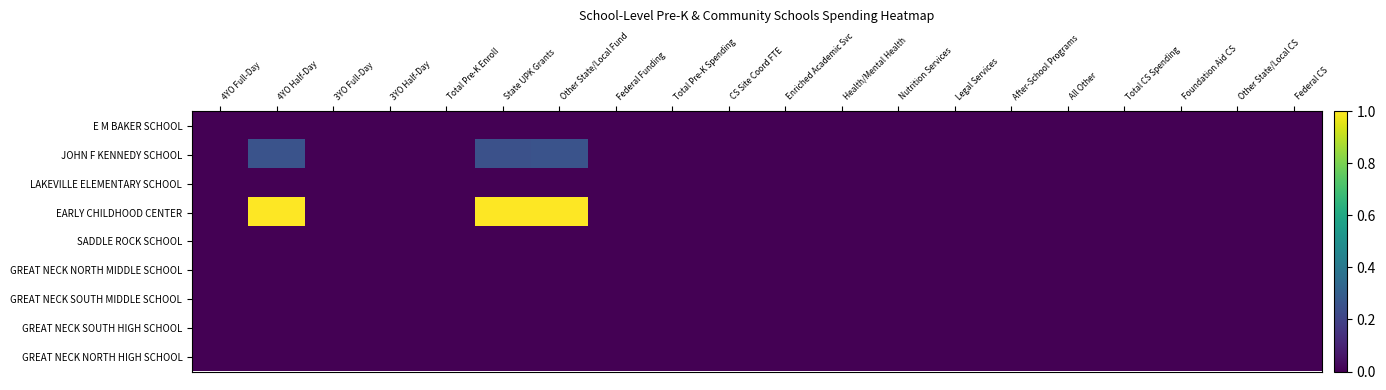

Reading left to right, list all the values displayed in this chart.

E M BAKER SCHOOL: 4YO Full-Day=0.0	4YO Half-Day=0.0	3YO Full-Day=0.0	3YO Half-Day=0.0	Total Pre-K Enroll=0.0	State UPK Grants=0.0	Other State/Local Fund=0.0	Federal Funding=0.0	Total Pre-K Spending=0.0	CS Site Coord FTE=0.0	Enriched Academic Svc=0.0	Health/Mental Health=0.0	Nutrition Services=0.0	Legal Services=0.0	After-School Programs=0.0	All Other=0.0	Total CS Spending=0.0	Foundation Aid CS=0.0	Other State/Local CS=0.0	Federal CS=0.0
JOHN F KENNEDY SCHOOL: 4YO Full-Day=0.0	4YO Half-Day=0.3	3YO Full-Day=0.0	3YO Half-Day=0.0	Total Pre-K Enroll=0.0	State UPK Grants=0.2	Other State/Local Fund=0.3	Federal Funding=0.0	Total Pre-K Spending=0.0	CS Site Coord FTE=0.0	Enriched Academic Svc=0.0	Health/Mental Health=0.0	Nutrition Services=0.0	Legal Services=0.0	After-School Programs=0.0	All Other=0.0	Total CS Spending=0.0	Foundation Aid CS=0.0	Other State/Local CS=0.0	Federal CS=0.0
LAKEVILLE ELEMENTARY SCHOOL: 4YO Full-Day=0.0	4YO Half-Day=0.0	3YO Full-Day=0.0	3YO Half-Day=0.0	Total Pre-K Enroll=0.0	State UPK Grants=0.0	Other State/Local Fund=0.0	Federal Funding=0.0	Total Pre-K Spending=0.0	CS Site Coord FTE=0.0	Enriched Academic Svc=0.0	Health/Mental Health=0.0	Nutrition Services=0.0	Legal Services=0.0	After-School Programs=0.0	All Other=0.0	Total CS Spending=0.0	Foundation Aid CS=0.0	Other State/Local CS=0.0	Federal CS=0.0
EARLY CHILDHOOD CENTER: 4YO Full-Day=0.0	4YO Half-Day=1.0	3YO Full-Day=0.0	3YO Half-Day=0.0	Total Pre-K Enroll=0.0	State UPK Grants=1.0	Other State/Local Fund=1.0	Federal Funding=0.0	Total Pre-K Spending=0.0	CS Site Coord FTE=0.0	Enriched Academic Svc=0.0	Health/Mental Health=0.0	Nutrition Services=0.0	Legal Services=0.0	After-School Programs=0.0	All Other=0.0	Total CS Spending=0.0	Foundation Aid CS=0.0	Other State/Local CS=0.0	Federal CS=0.0
SADDLE ROCK SCHOOL: 4YO Full-Day=0.0	4YO Half-Day=0.0	3YO Full-Day=0.0	3YO Half-Day=0.0	Total Pre-K Enroll=0.0	State UPK Grants=0.0	Other State/Local Fund=0.0	Federal Funding=0.0	Total Pre-K Spending=0.0	CS Site Coord FTE=0.0	Enriched Academic Svc=0.0	Health/Mental Health=0.0	Nutrition Services=0.0	Legal Services=0.0	After-School Programs=0.0	All Other=0.0	Total CS Spending=0.0	Foundation Aid CS=0.0	Other State/Local CS=0.0	Federal CS=0.0
GREAT NECK NORTH MIDDLE SCHOOL: 4YO Full-Day=0.0	4YO Half-Day=0.0	3YO Full-Day=0.0	3YO Half-Day=0.0	Total Pre-K Enroll=0.0	State UPK Grants=0.0	Other State/Local Fund=0.0	Federal Funding=0.0	Total Pre-K Spending=0.0	CS Site Coord FTE=0.0	Enriched Academic Svc=0.0	Health/Mental Health=0.0	Nutrition Services=0.0	Legal Services=0.0	After-School Programs=0.0	All Other=0.0	Total CS Spending=0.0	Foundation Aid CS=0.0	Other State/Local CS=0.0	Federal CS=0.0
GREAT NECK SOUTH MIDDLE SCHOOL: 4YO Full-Day=0.0	4YO Half-Day=0.0	3YO Full-Day=0.0	3YO Half-Day=0.0	Total Pre-K Enroll=0.0	State UPK Grants=0.0	Other State/Local Fund=0.0	Federal Funding=0.0	Total Pre-K Spending=0.0	CS Site Coord FTE=0.0	Enriched Academic Svc=0.0	Health/Mental Health=0.0	Nutrition Services=0.0	Legal Services=0.0	After-School Programs=0.0	All Other=0.0	Total CS Spending=0.0	Foundation Aid CS=0.0	Other State/Local CS=0.0	Federal CS=0.0
GREAT NECK SOUTH HIGH SCHOOL: 4YO Full-Day=0.0	4YO Half-Day=0.0	3YO Full-Day=0.0	3YO Half-Day=0.0	Total Pre-K Enroll=0.0	State UPK Grants=0.0	Other State/Local Fund=0.0	Federal Funding=0.0	Total Pre-K Spending=0.0	CS Site Coord FTE=0.0	Enriched Academic Svc=0.0	Health/Mental Health=0.0	Nutrition Services=0.0	Legal Services=0.0	After-School Programs=0.0	All Other=0.0	Total CS Spending=0.0	Foundation Aid CS=0.0	Other State/Local CS=0.0	Federal CS=0.0
GREAT NECK NORTH HIGH SCHOOL: 4YO Full-Day=0.0	4YO Half-Day=0.0	3YO Full-Day=0.0	3YO Half-Day=0.0	Total Pre-K Enroll=0.0	State UPK Grants=0.0	Other State/Local Fund=0.0	Federal Funding=0.0	Total Pre-K Spending=0.0	CS Site Coord FTE=0.0	Enriched Academic Svc=0.0	Health/Mental Health=0.0	Nutrition Services=0.0	Legal Services=0.0	After-School Programs=0.0	All Other=0.0	Total CS Spending=0.0	Foundation Aid CS=0.0	Other State/Local CS=0.0	Federal CS=0.0